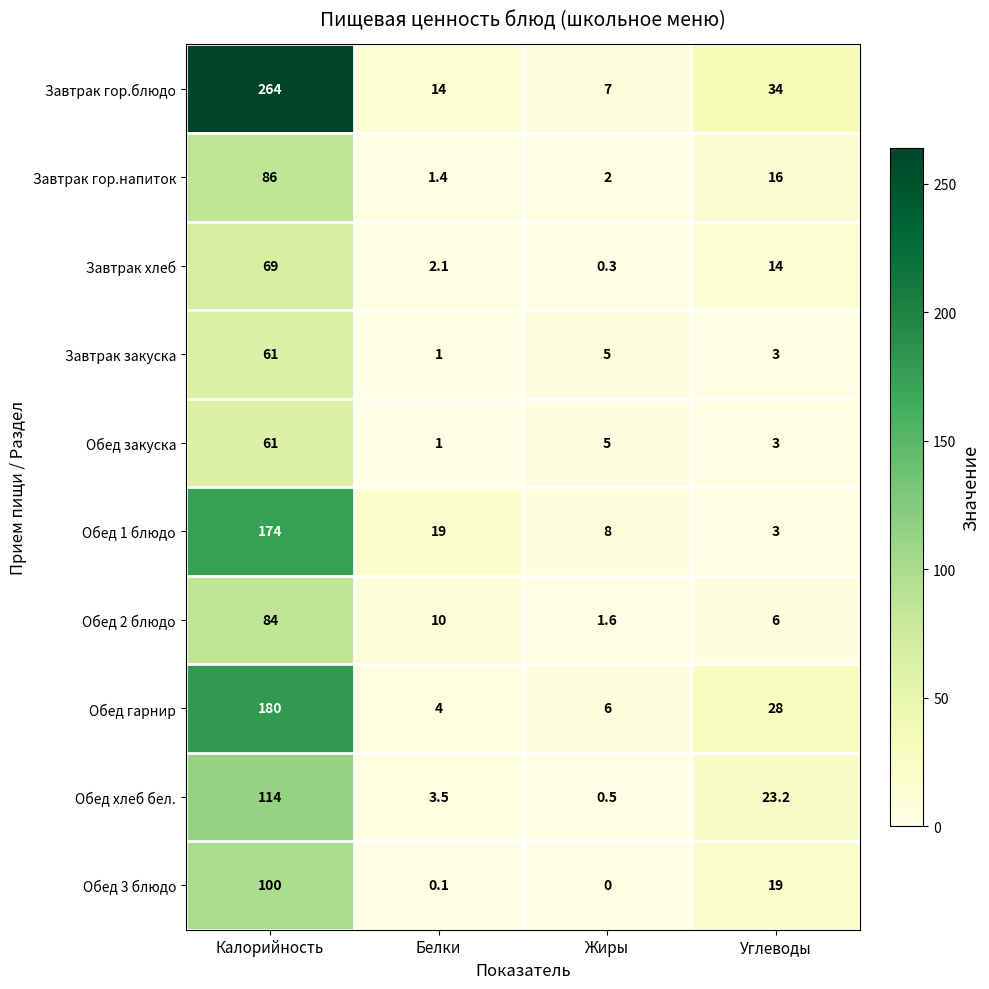

Count the number of data series in this chart.

10